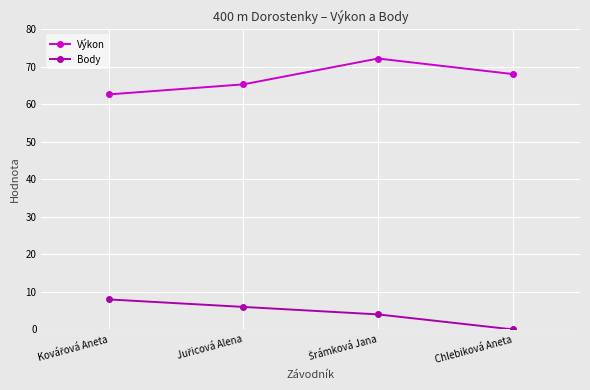

The Výkon series shows 68.1 at Chlebiková Aneta. True or false?

True